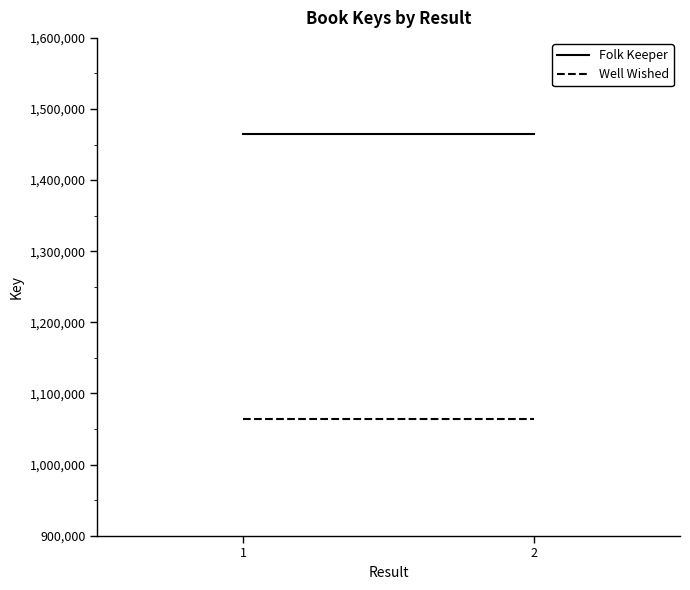

What is the sum of the Folk Keeper values at 2 and 1?

2928864